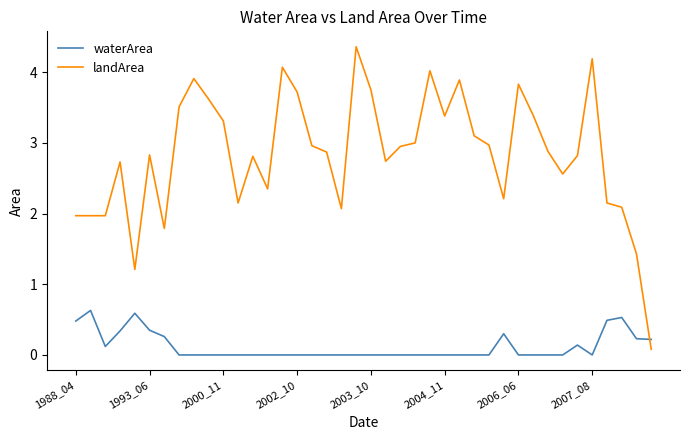

What is the highest value of the waterArea series?

0.6